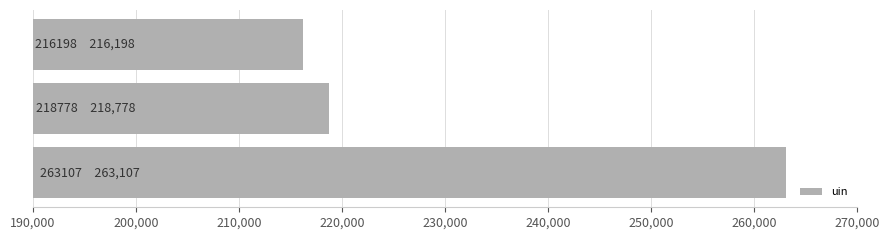

What is the sum of all values?

698083